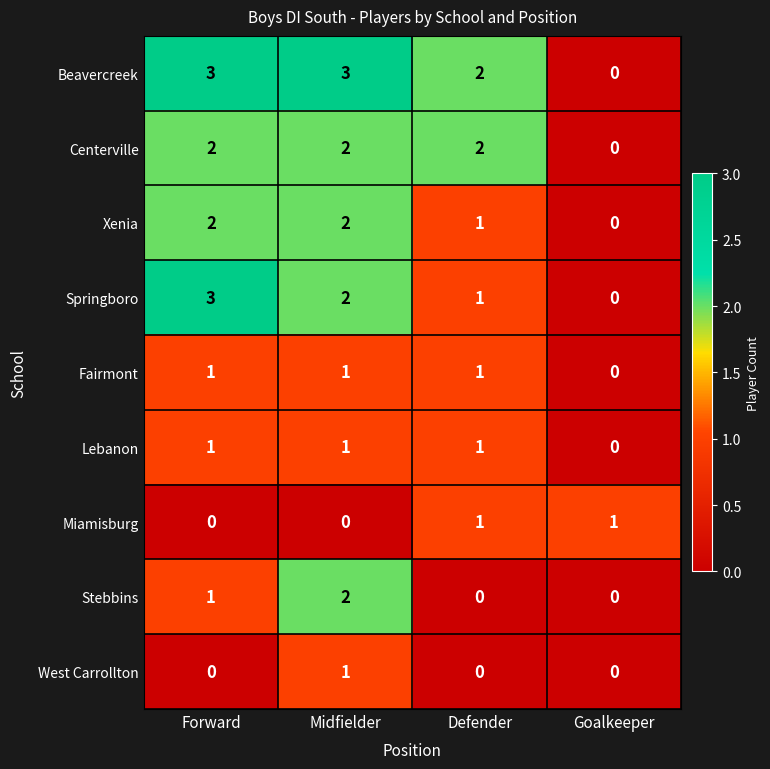

Which series has the largest total across all categories?

Beavercreek